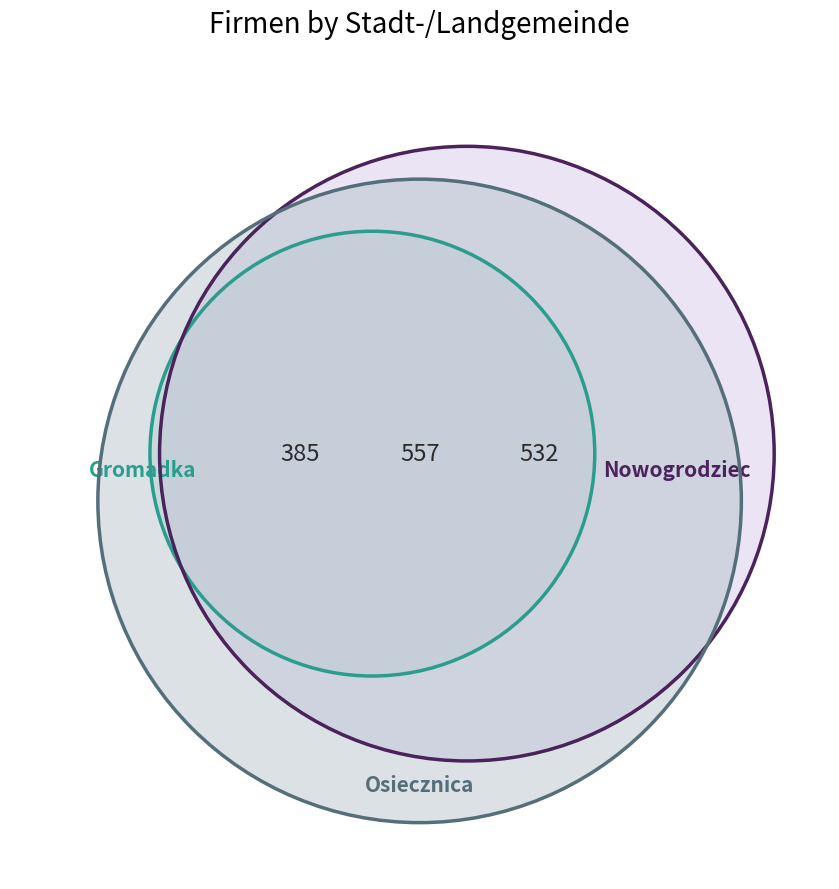

The Nowogrodziec slice represents 24% of the pie. True or false?

False